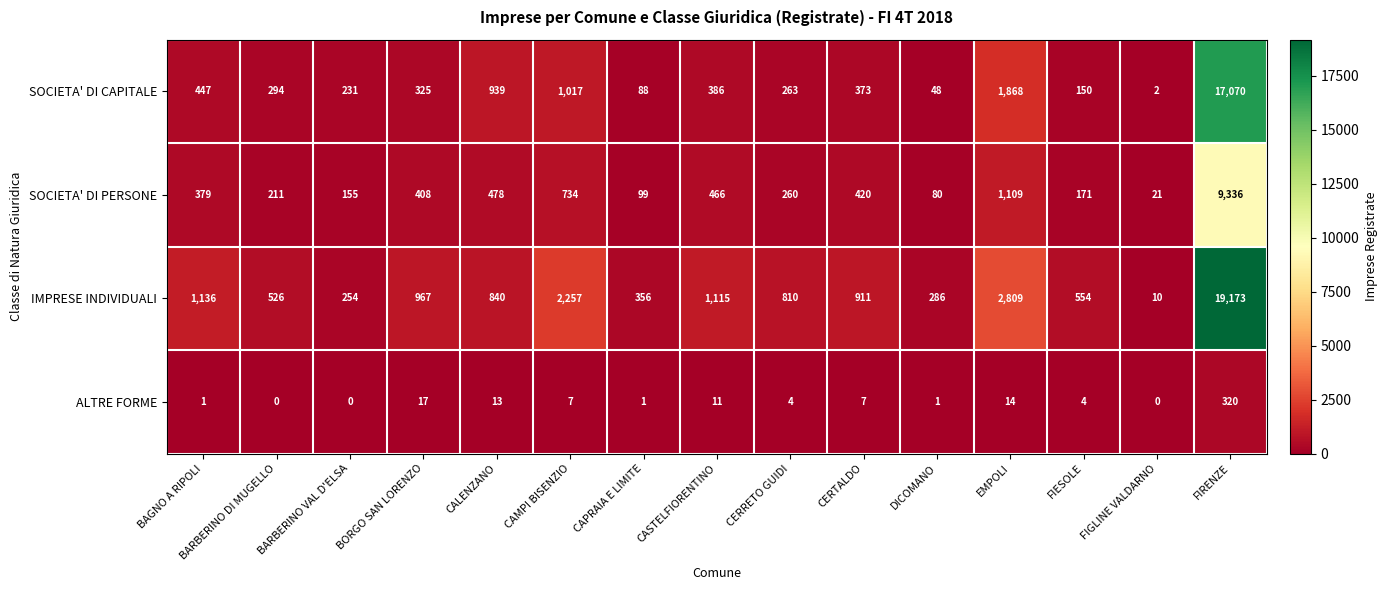

Which category has the highest value across all series?

FIRENZE